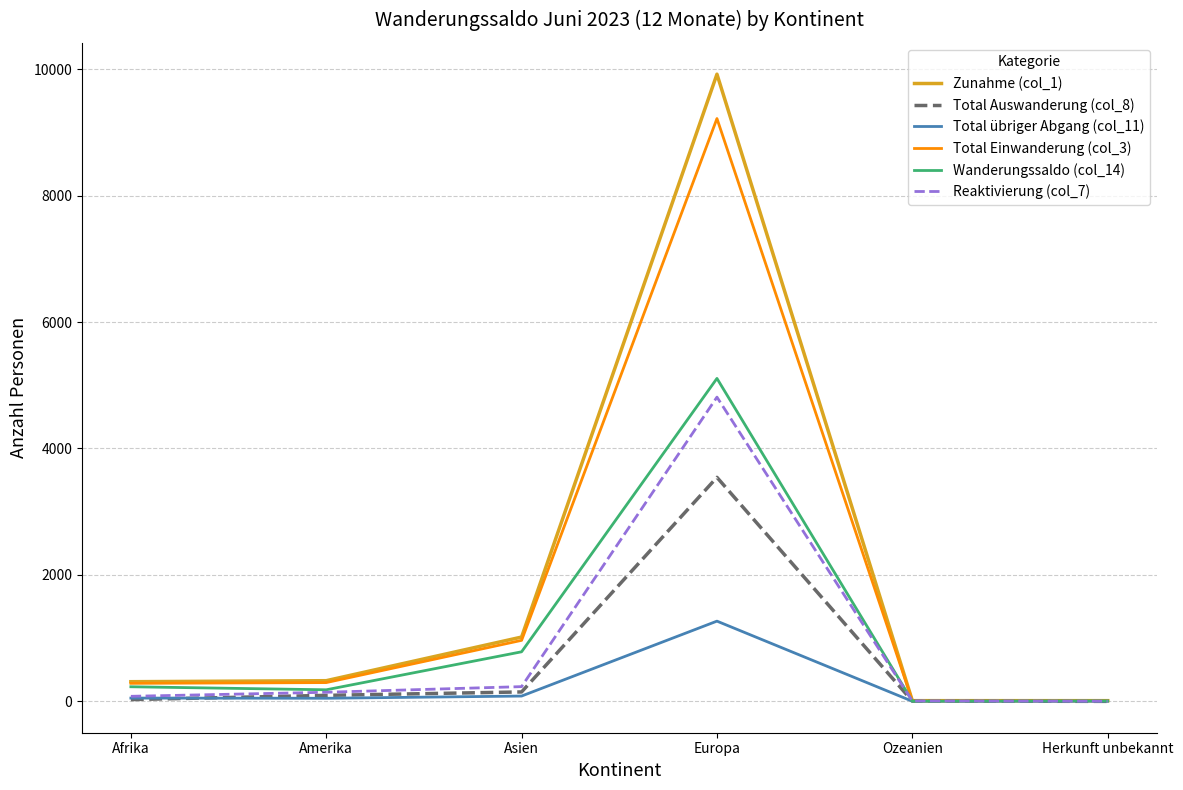

What is the total value across all series at Herkunft unbekannt?

36